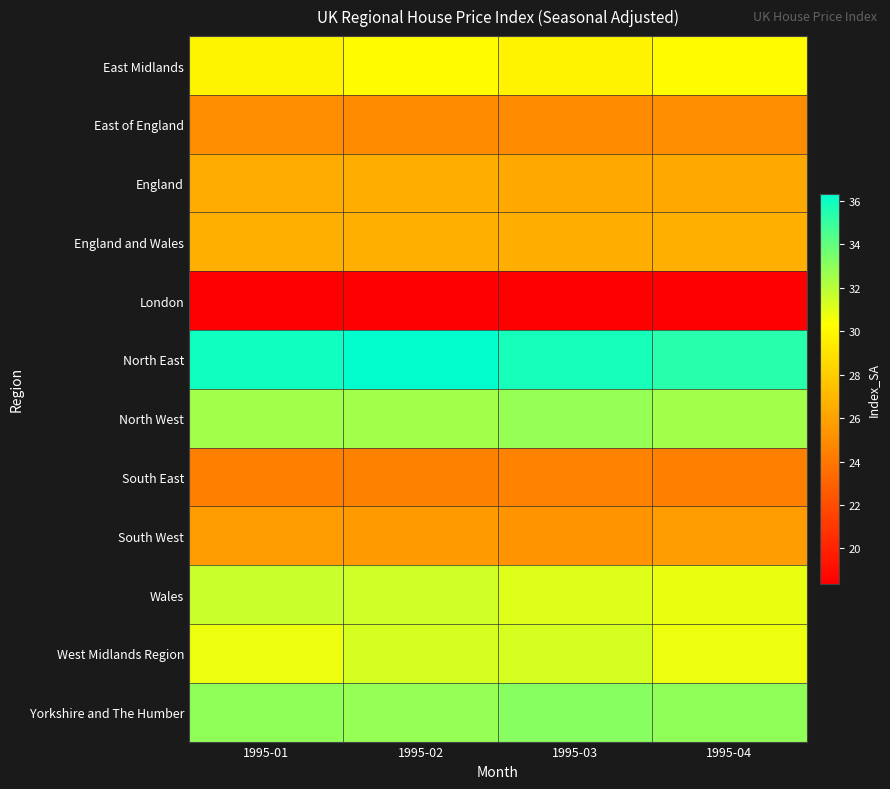

Count the number of data series in this chart.

12